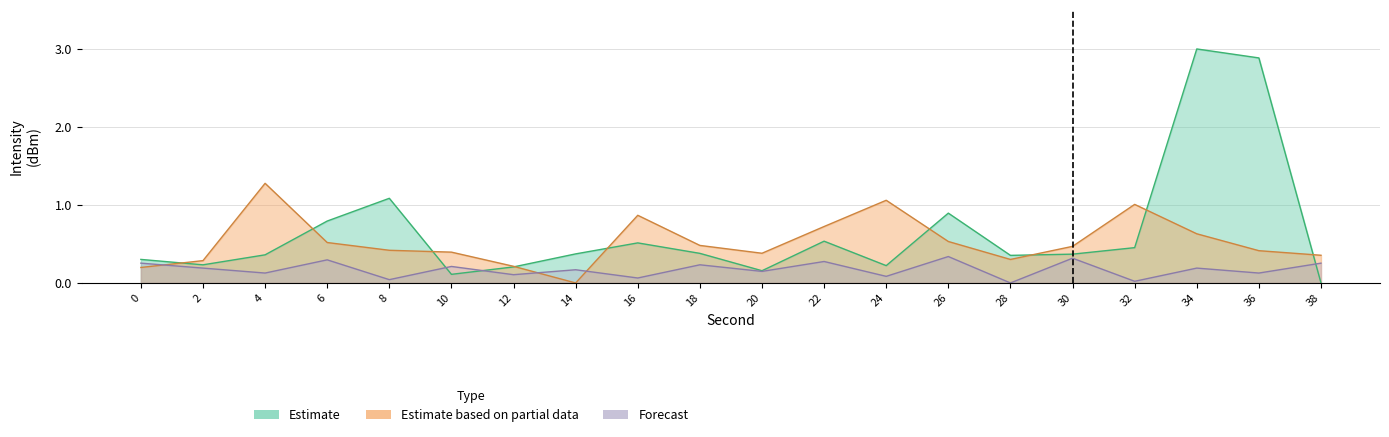

What is the difference between the highest and lowest values at 34?

2.8